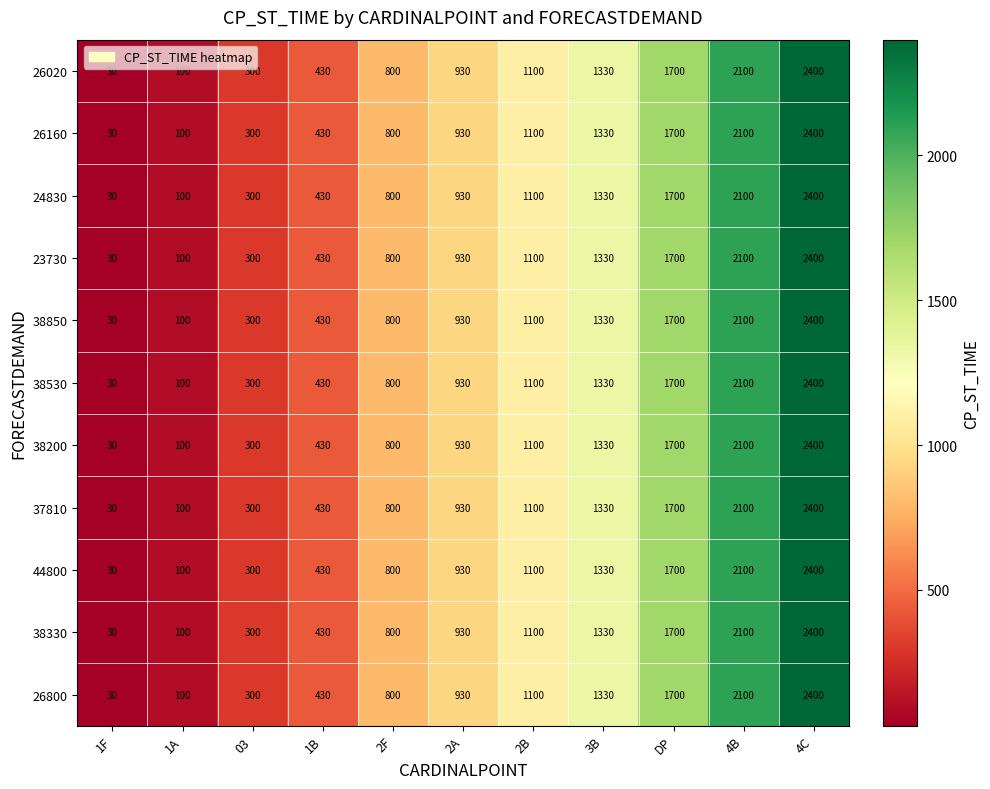

Rank the categories by 26160 value from highest to lowest.

4C, 4B, DP, 3B, 2B, 2A, 2F, 1B, 03, 1A, 1F